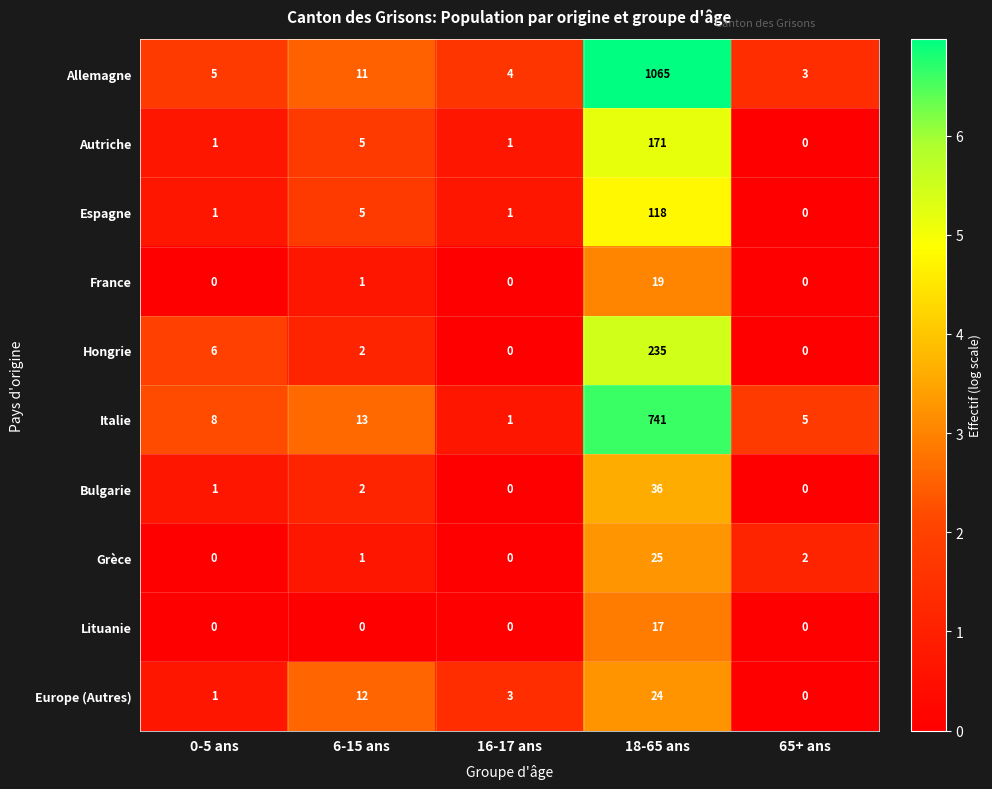

Which category has the lowest value in the Italie series?

16-17 ans